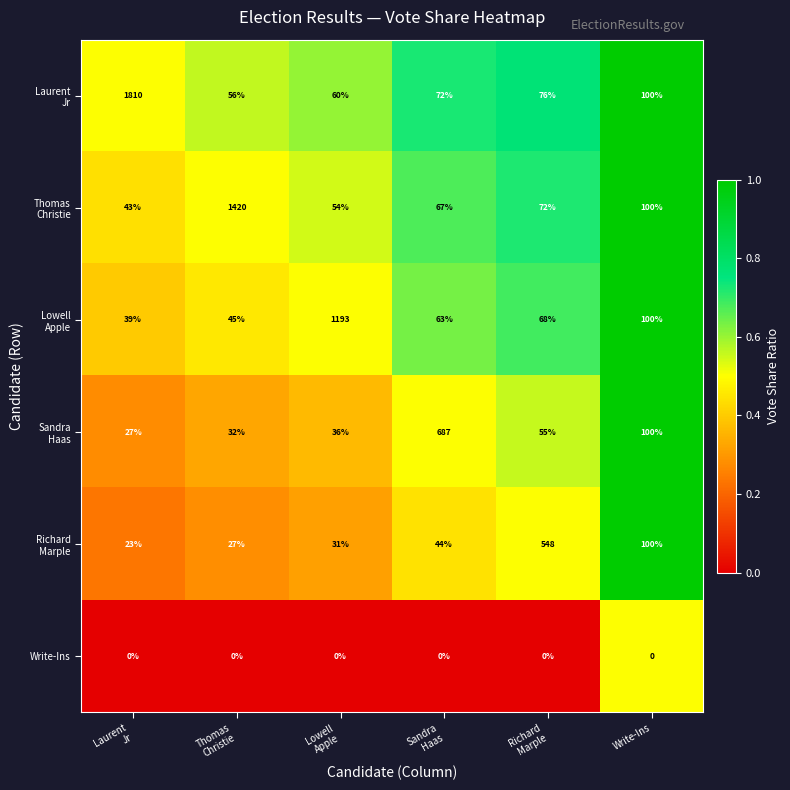

What is the total value across all series at Write-Ins?

500